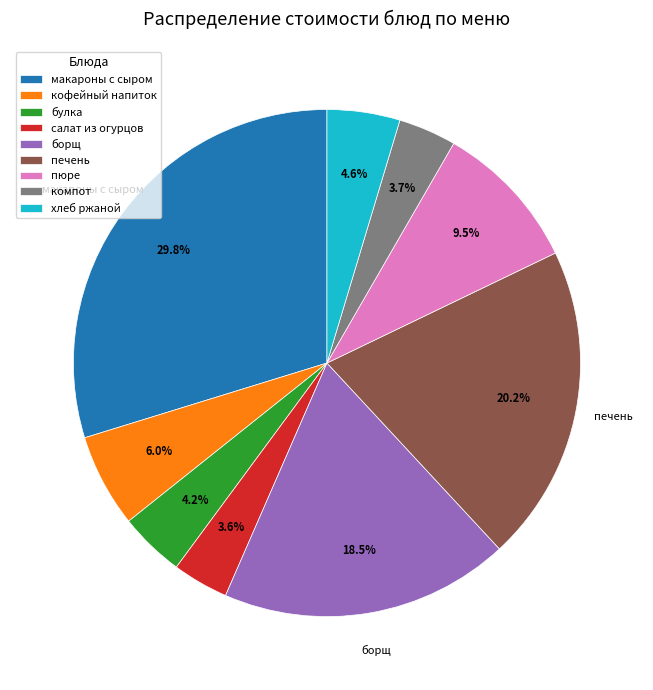

To the nearest percent, what is the difference between the largest and smallest slice percentages?

26%